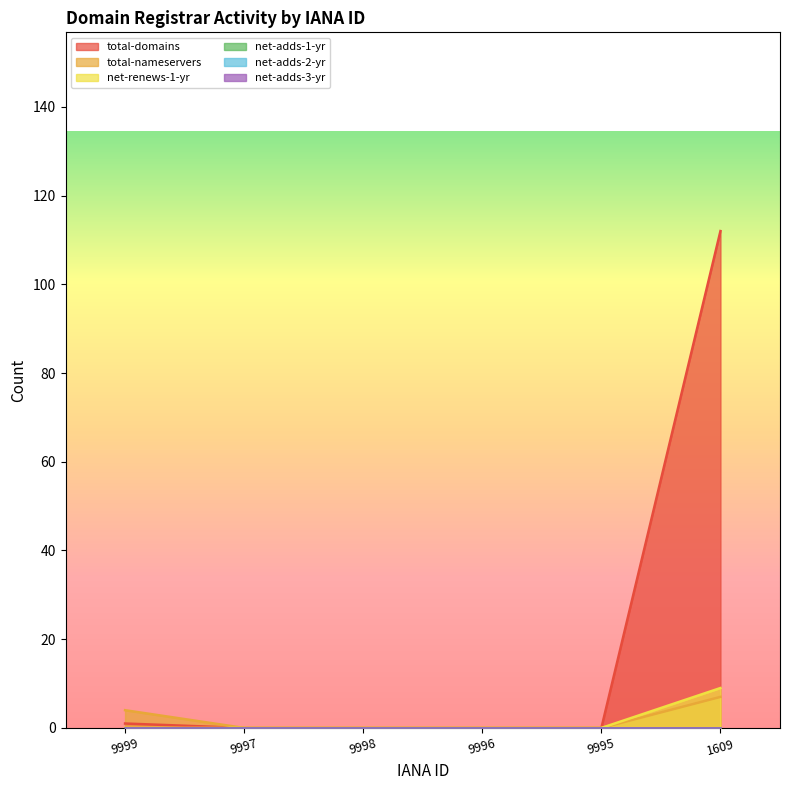

What is the difference between the maximum and second lowest values in the net-renews-1-yr series?

9